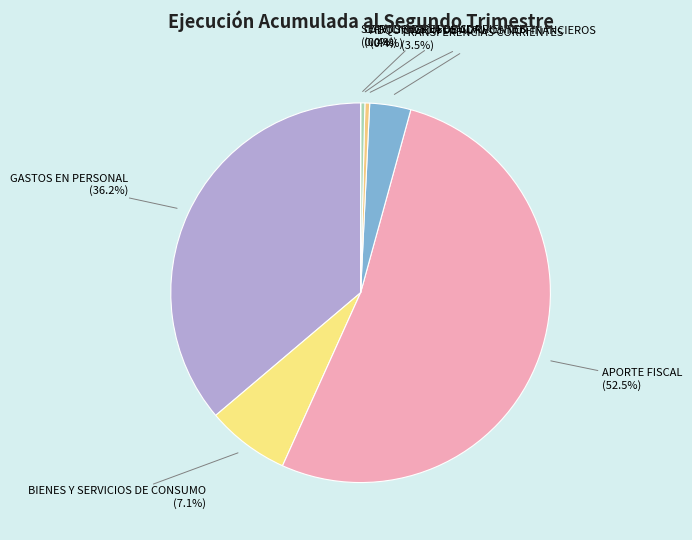

Which category has the biggest portion of the pie?

APORTE FISCAL